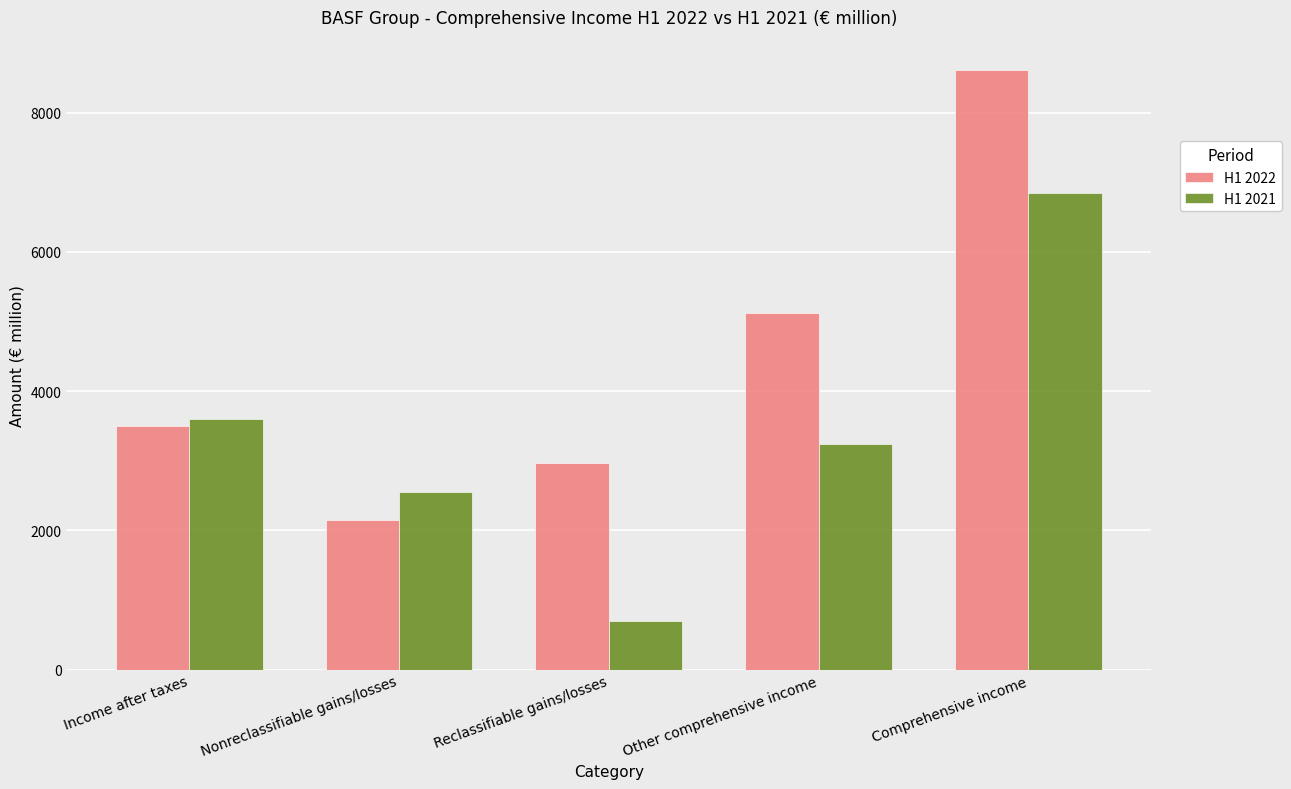

The value of H1 2021 at Comprehensive income is 6843. True or false?

True